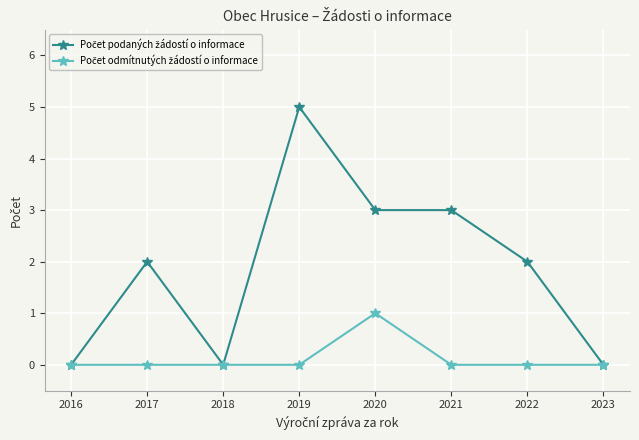

At which category is the sum across all series the highest?

2019